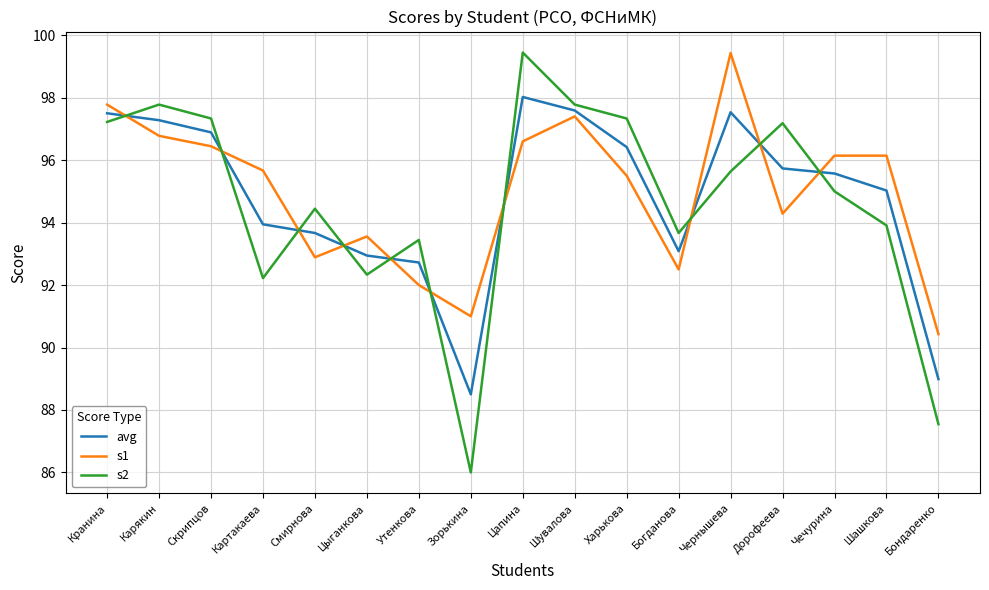

What is the spread (max minus min) of values at Чечурина?

1.1